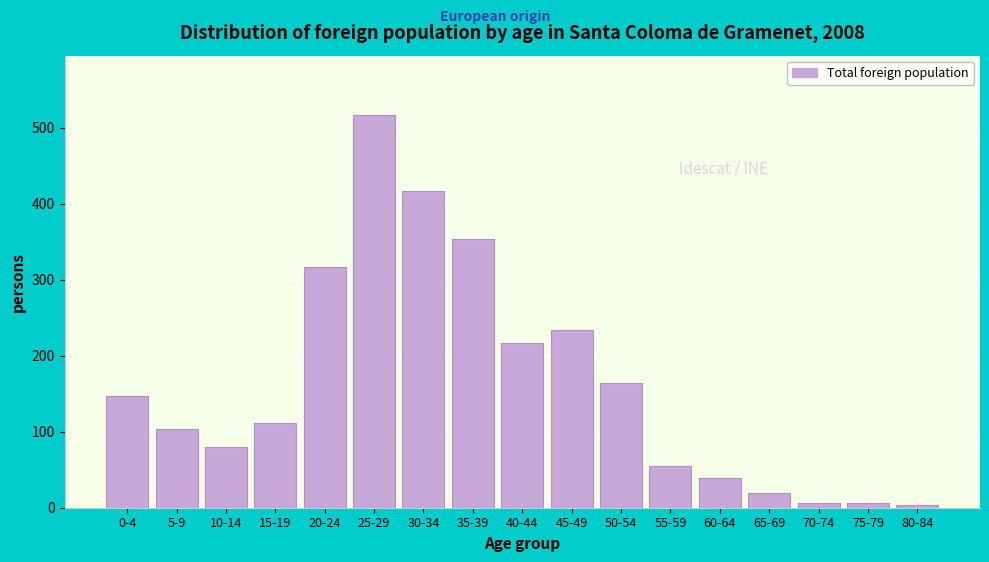

Approximately how many times larger is the value at 30-34 compared to 60-64?

10.7